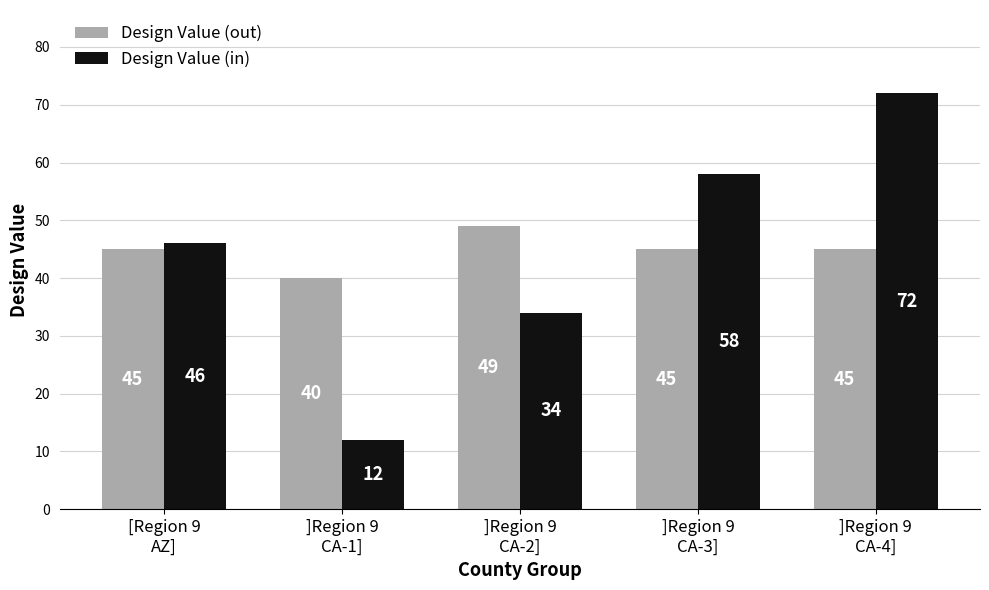

What is the highest value of the Design Value (out) series?

49